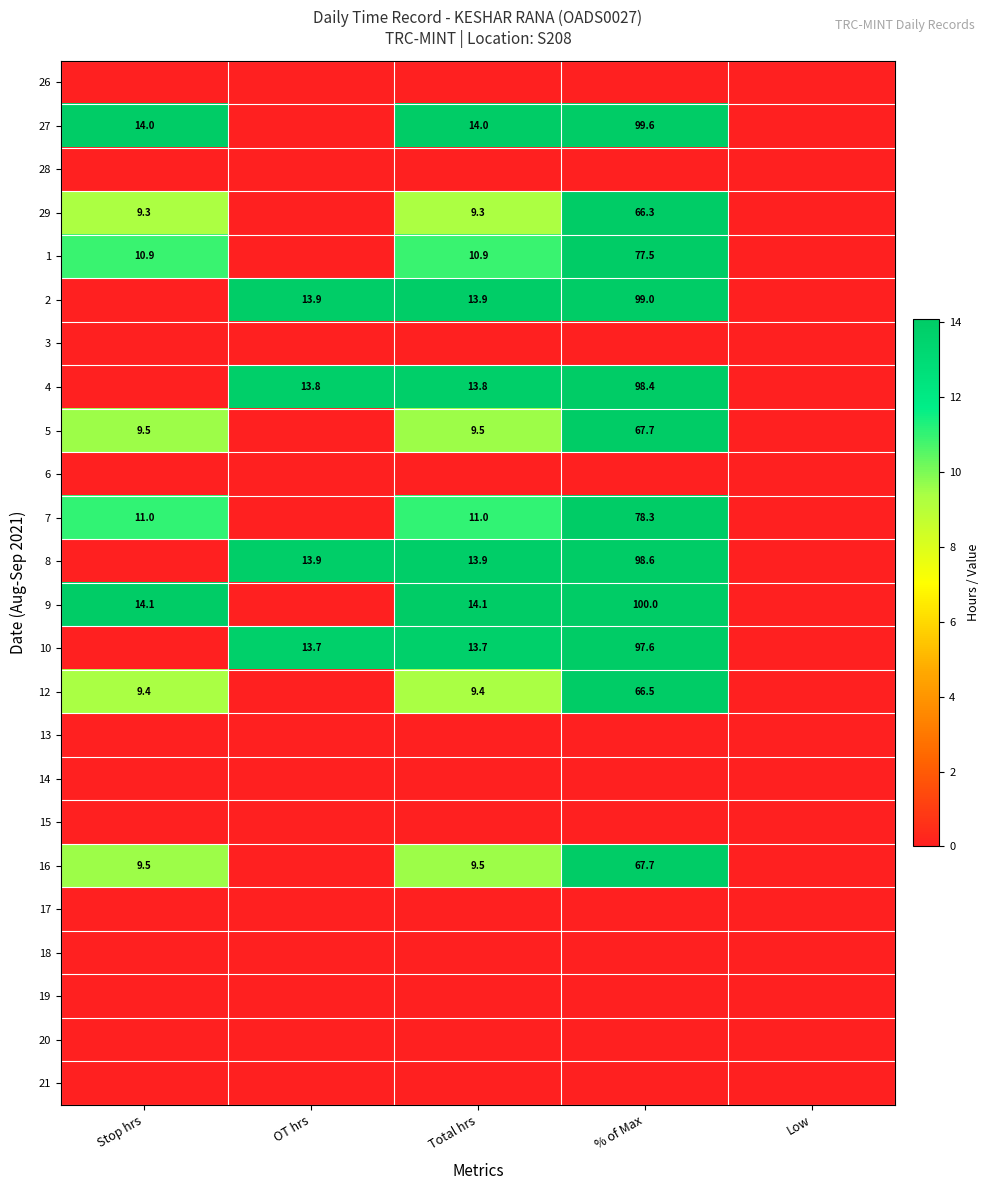

True or false: 4 has a value of 98.4 at % of Max.

True